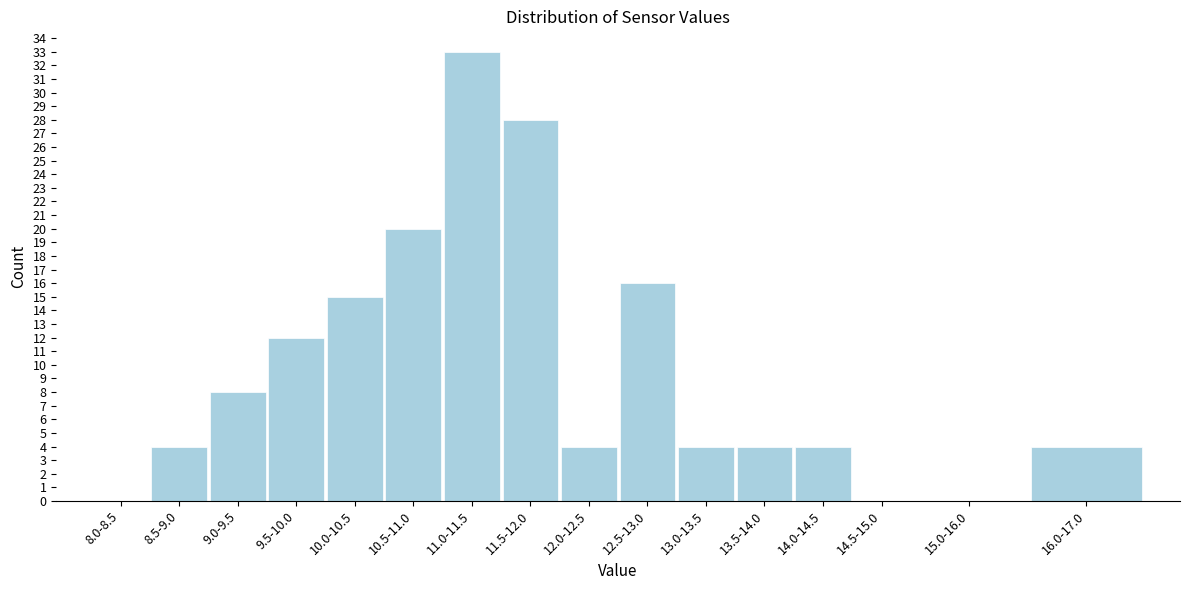

Reading left to right, extract all data points from this chart.

8.0-8.5=0	8.5-9.0=4	9.0-9.5=8	9.5-10.0=12	10.0-10.5=15	10.5-11.0=20	11.0-11.5=33	11.5-12.0=28	12.0-12.5=4	12.5-13.0=16	13.0-13.5=4	13.5-14.0=4	14.0-14.5=4	14.5-15.0=0	15.0-16.0=0	16.0-17.0=4